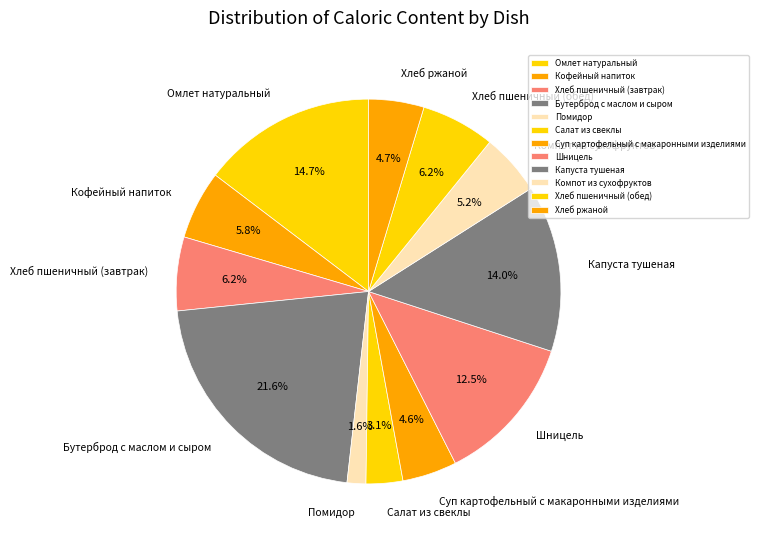

What is the ratio of the value at Помидор to the value at Компот из сухофруктов?

0.3